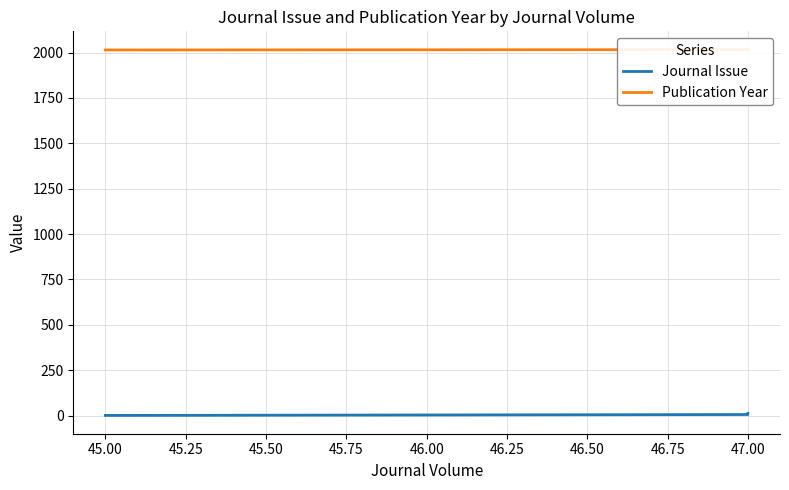

Reading right to left, extract all data points from this chart.

Journal Issue: 12	12	7	6	1
Publication Year: 2016	2016	2016	2016	2014